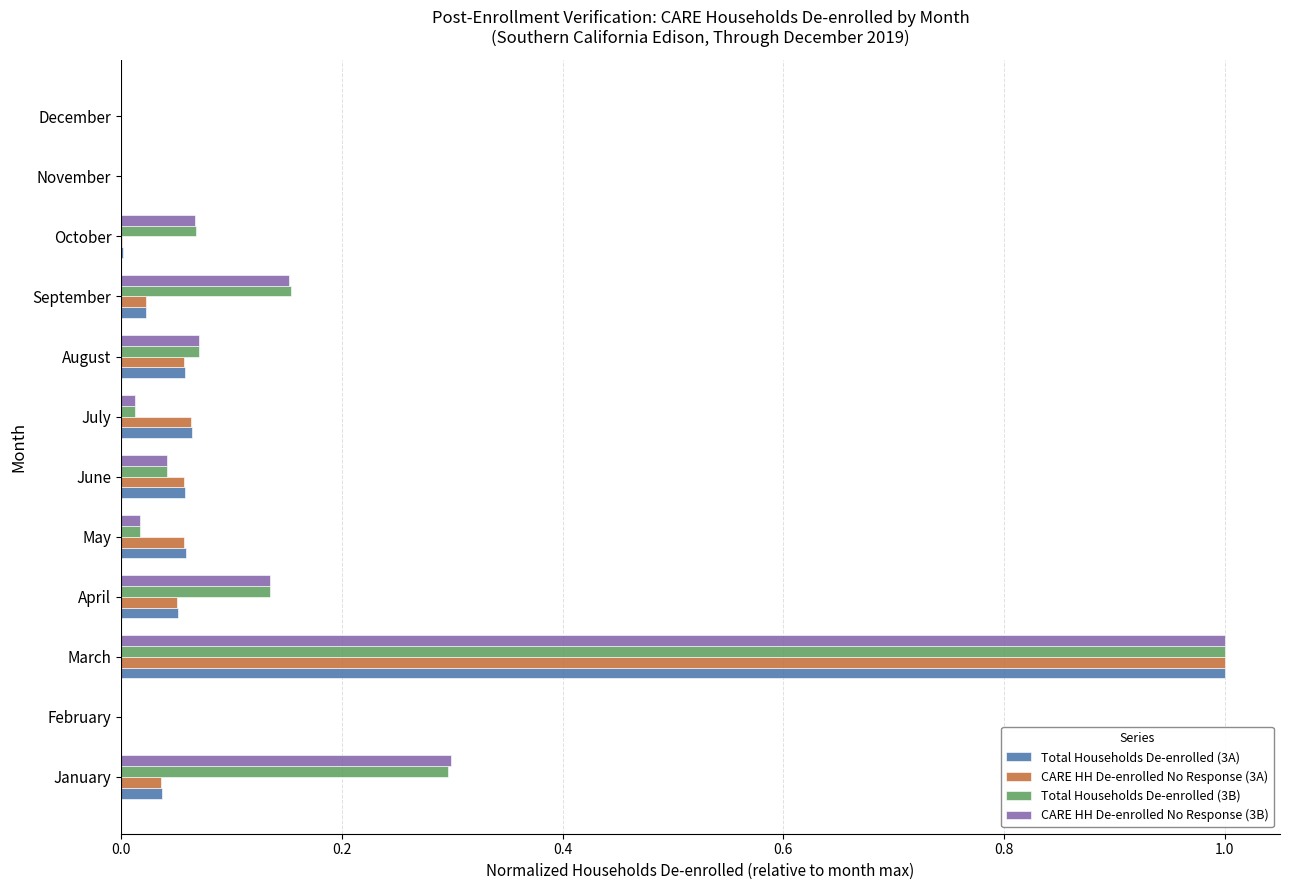

Is it true that Total Households De-enrolled (3A) equals 0.0 at February?

True